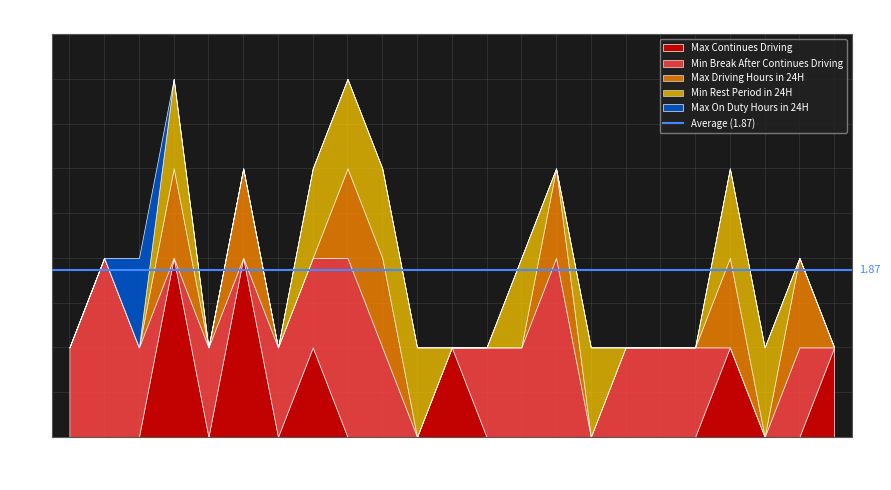

Which category has the highest value across all series?

4